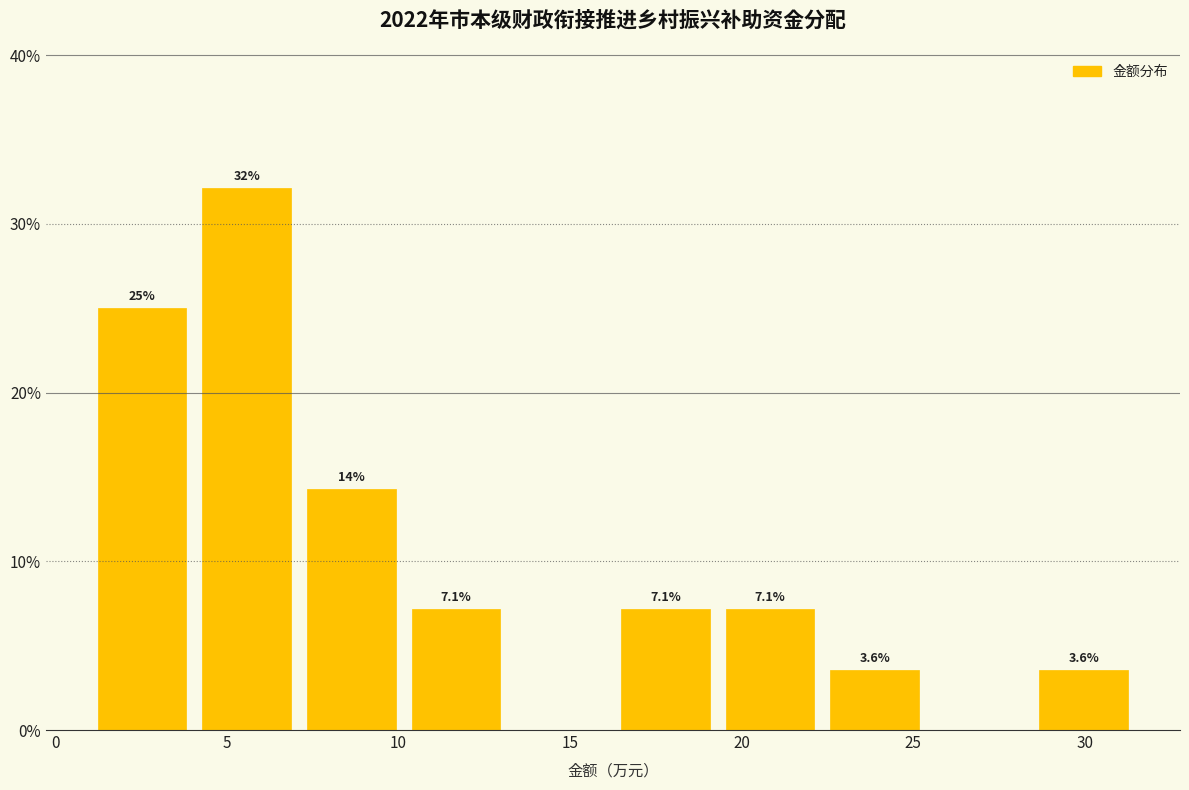

Over which range of the x-axis is the bar tallest?

4.05 to 7.10